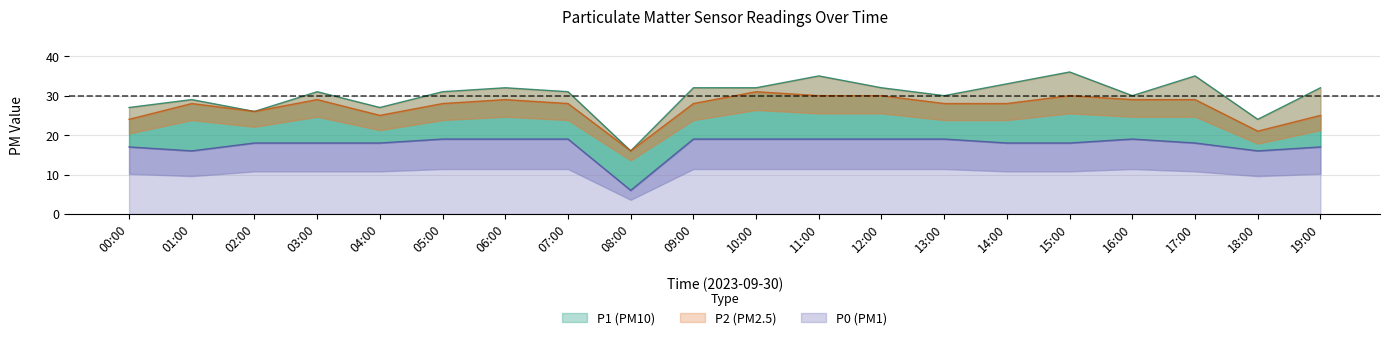

What is the label of the 14th point from the right?

06:00